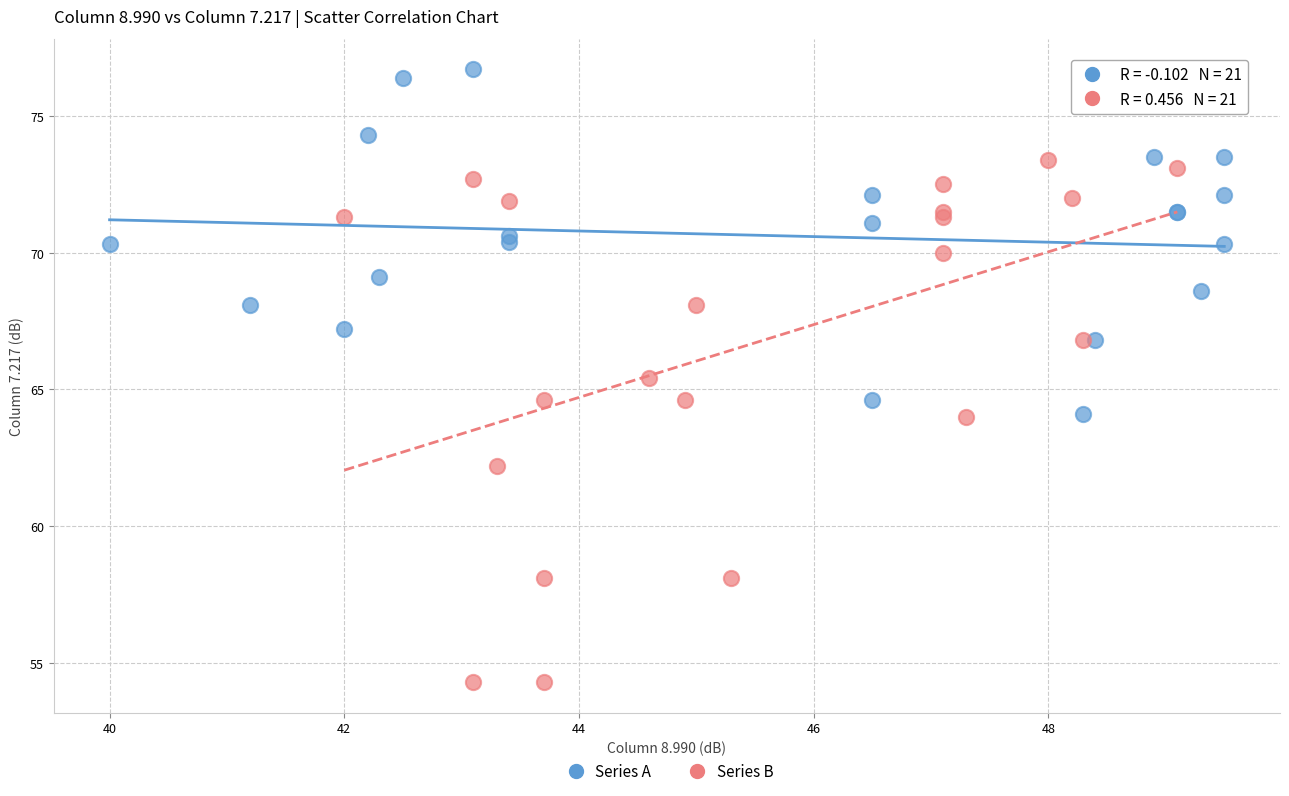

Which series contains the highest Y value?

Series A